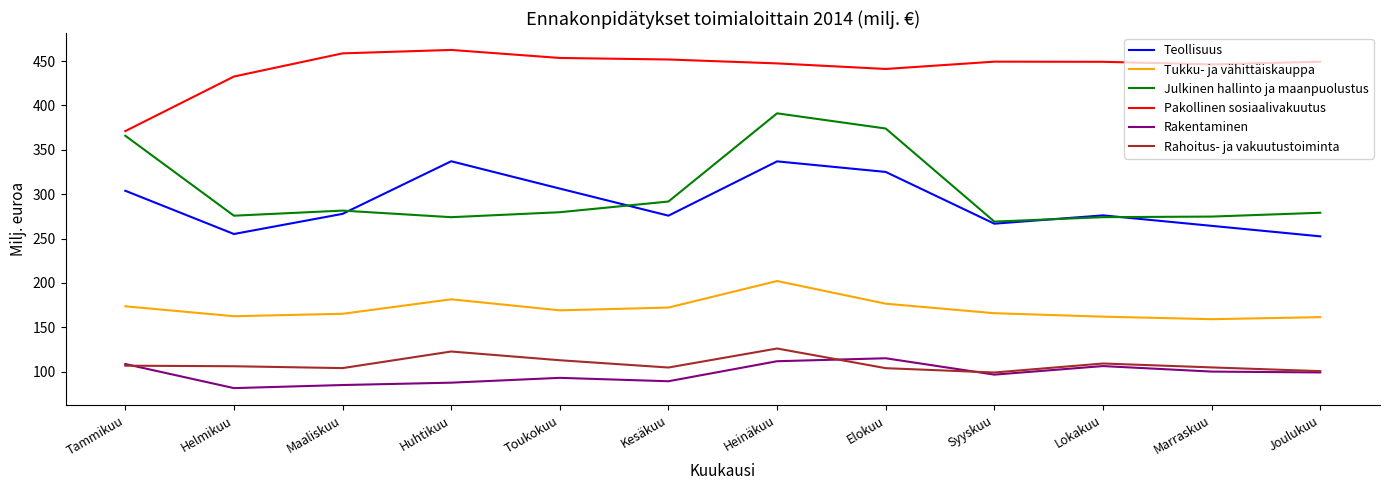

What position from the right is Tammikuu?

12